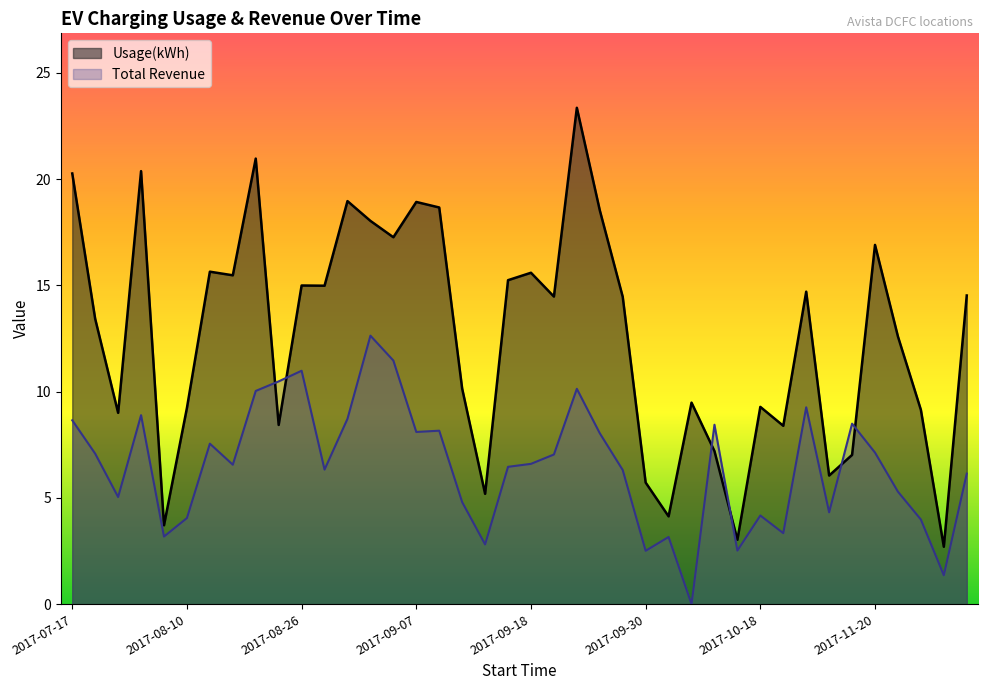

What is the difference between the highest and lowest values at 2017-08-10?

5.2